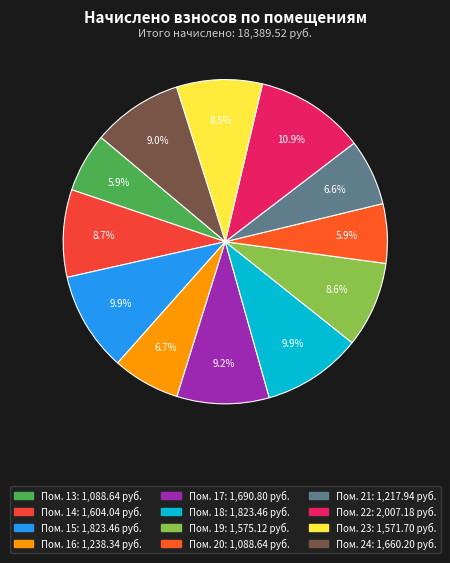

How many segments does this pie chart have?

12